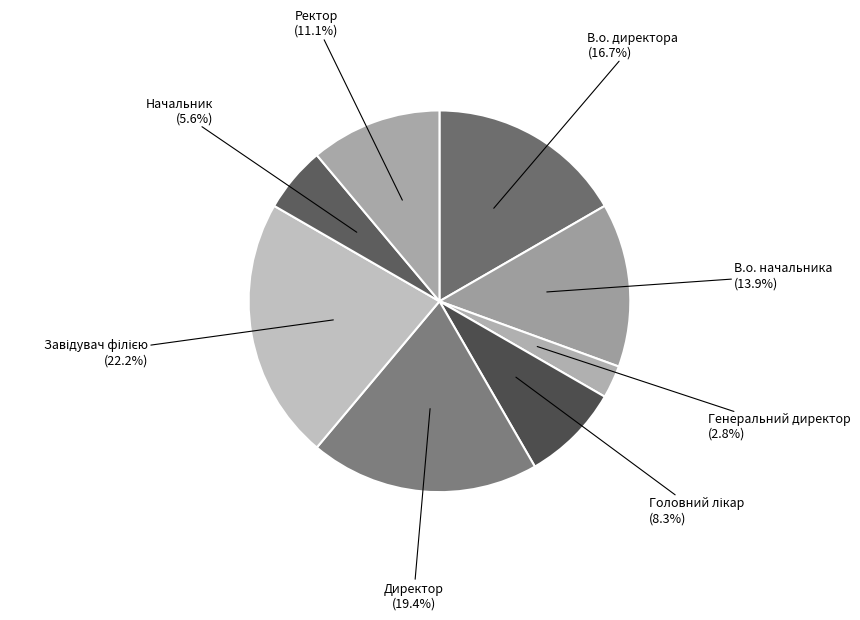

Does any single category account for the majority?

No